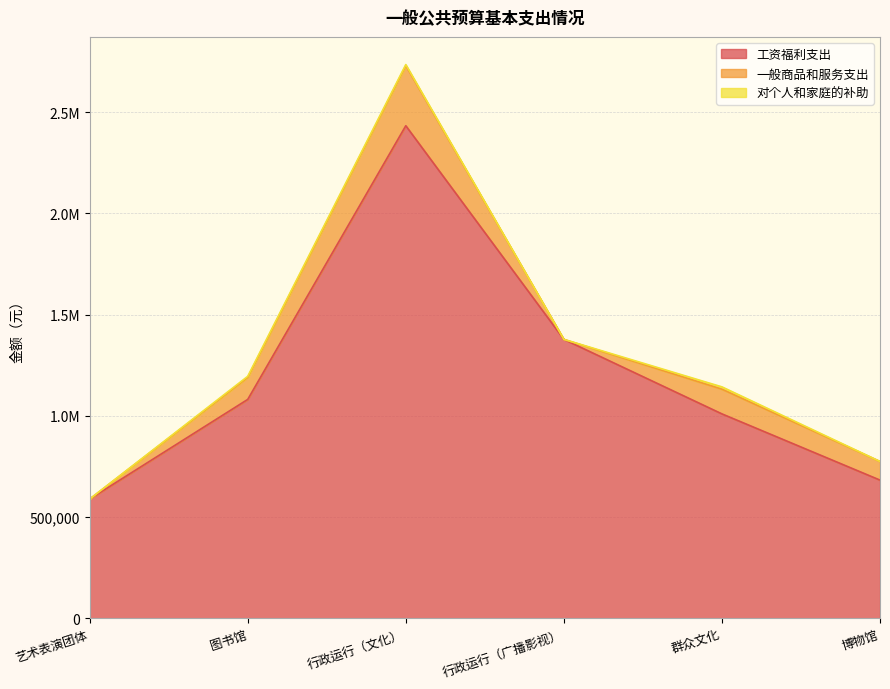

Is it true that 工资福利支出 equals 2433156.5 at 行政运行（文化）?

True